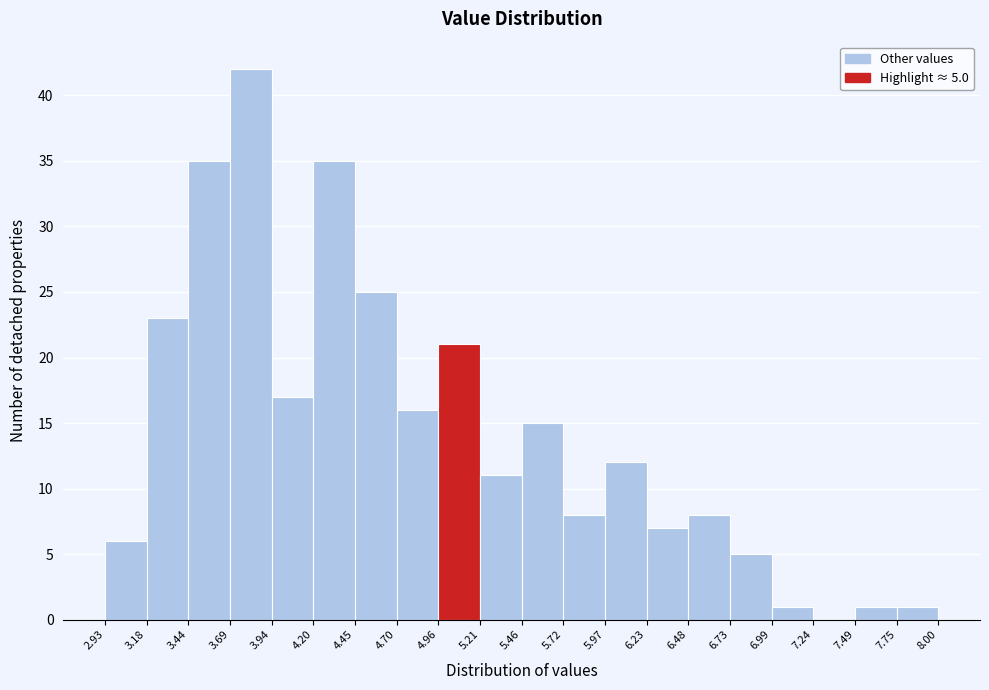

Over which range of the x-axis is the bar tallest?

3.69 to 3.94